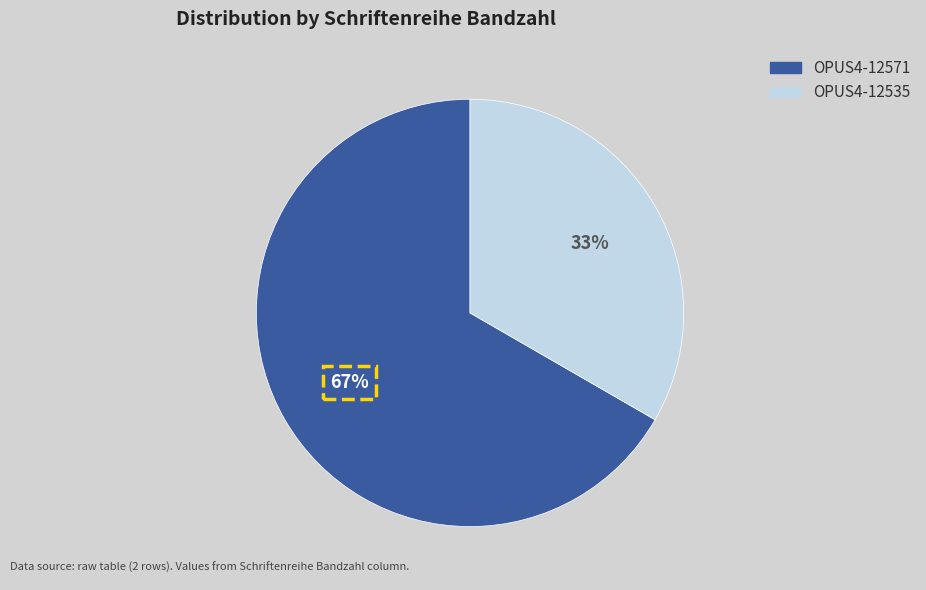

The OPUS4-12571 slice represents 80% of the pie. True or false?

False